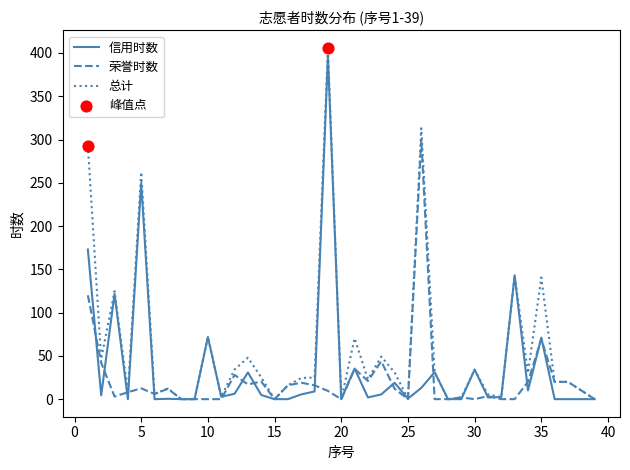

Which series has the largest total across all categories?

总计